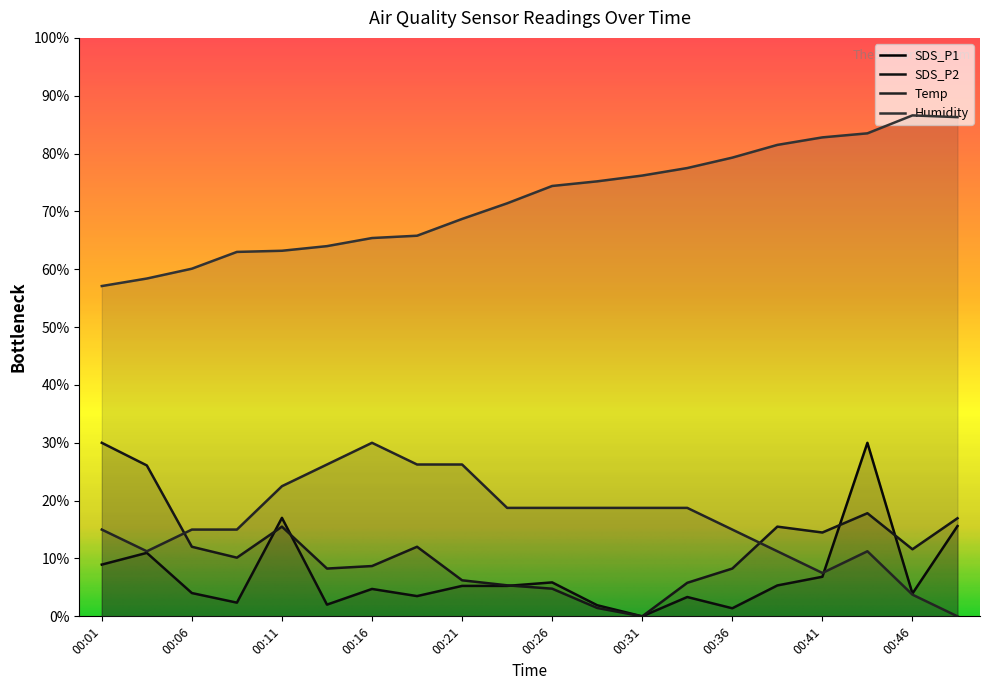

How many data points in Temp are above 18?

10